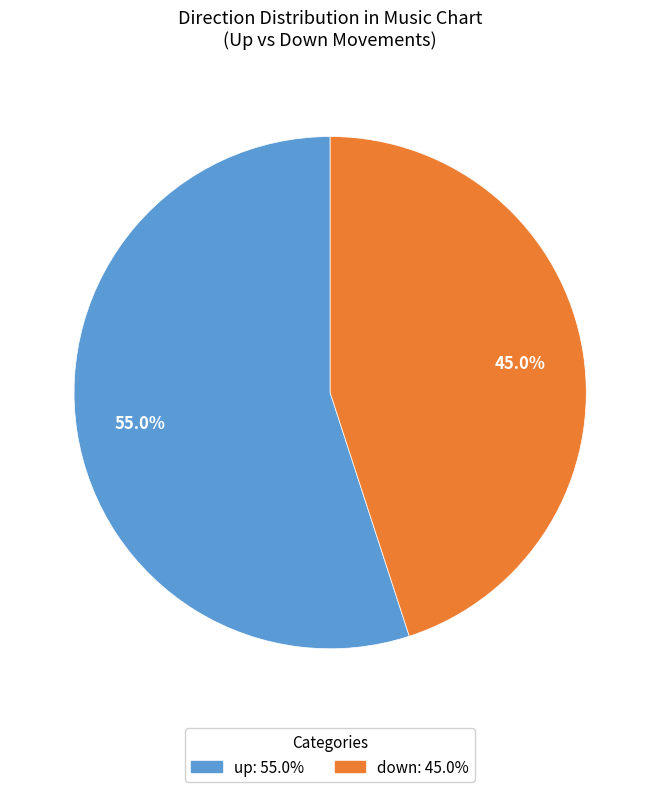

Count the number of slices in the pie.

2